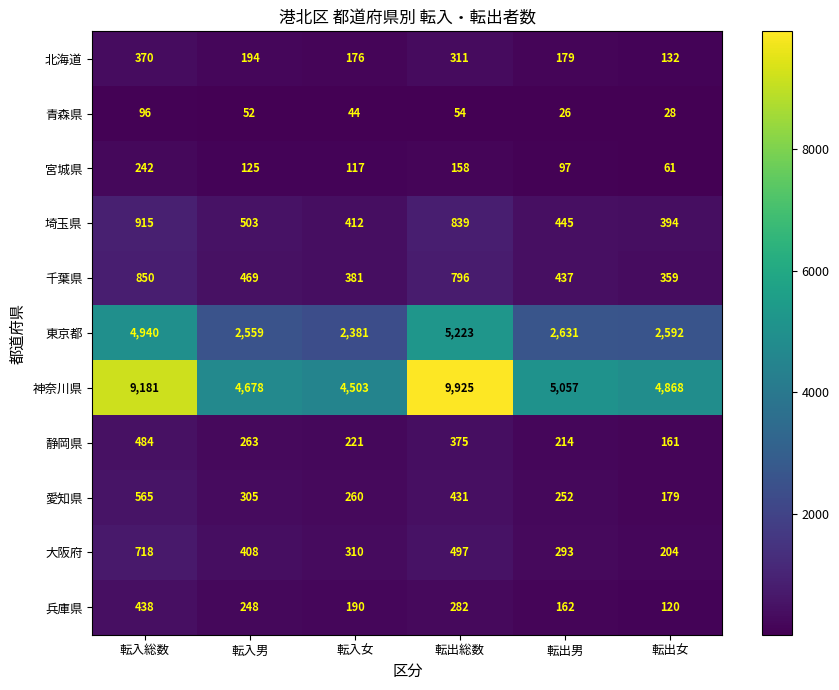

What is the average value of the 静岡県 series?

286